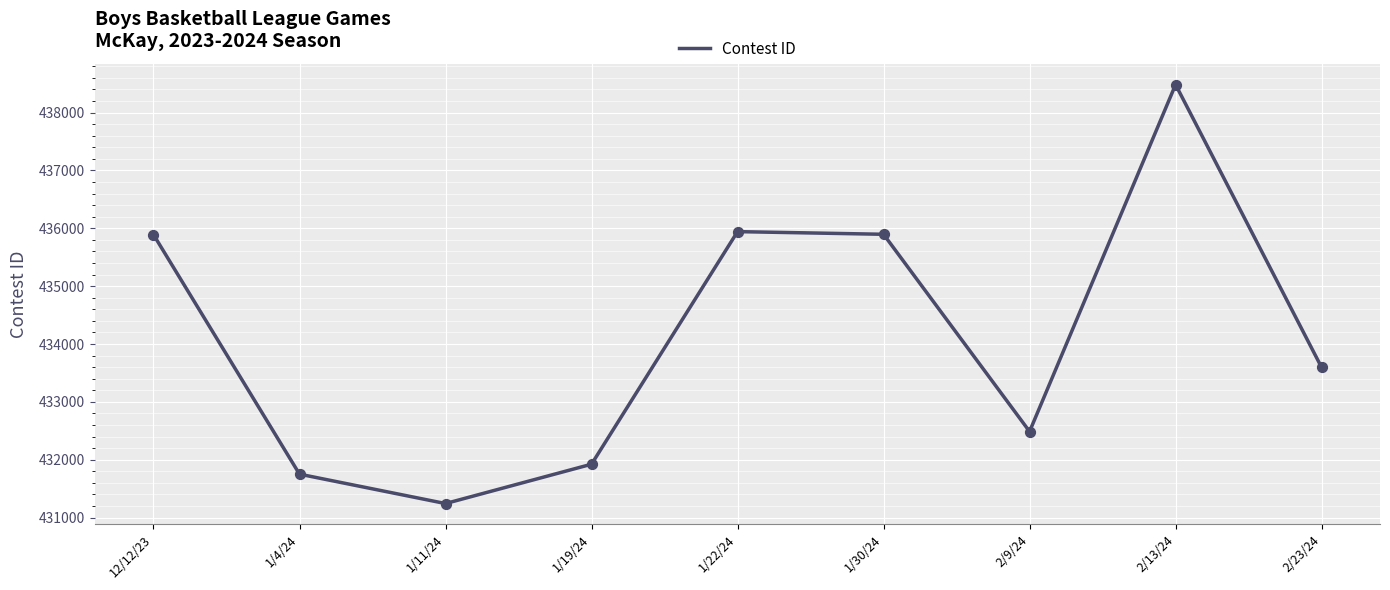

Between 1/19/24 and 2/9/24, which is larger?

2/9/24